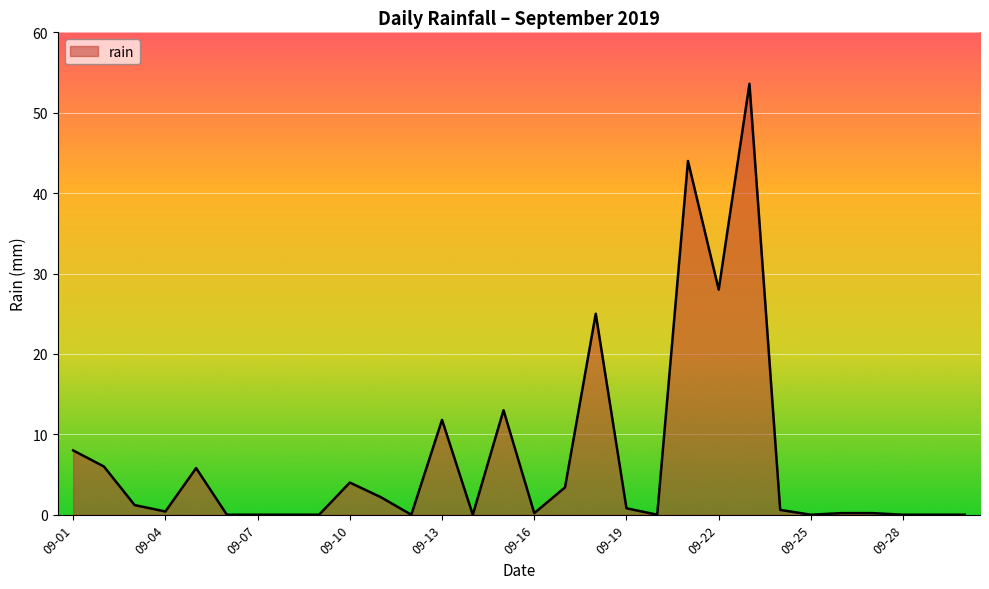

What is the value of the 1st point from the left?

8.0